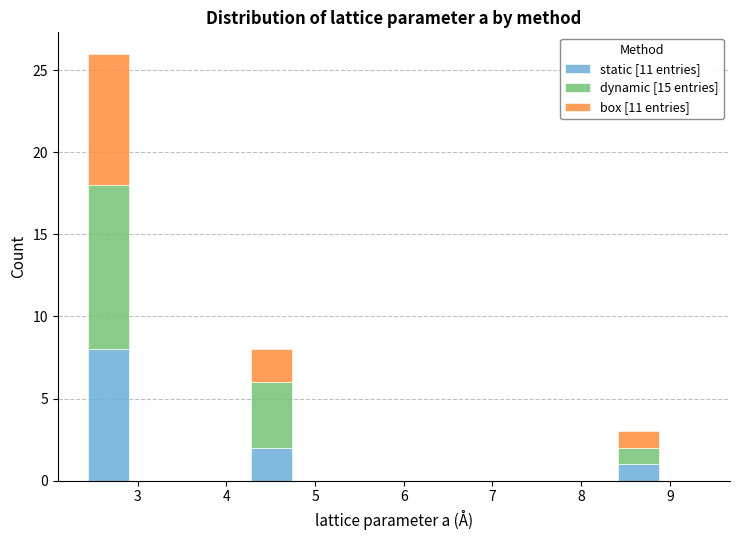

What is the total height of the stacked bar covering 4.3 to 4.7 on the x-axis? Neither the bar edges nor the heights are printed on the chart, so give them approximately, as read against the axes.

8